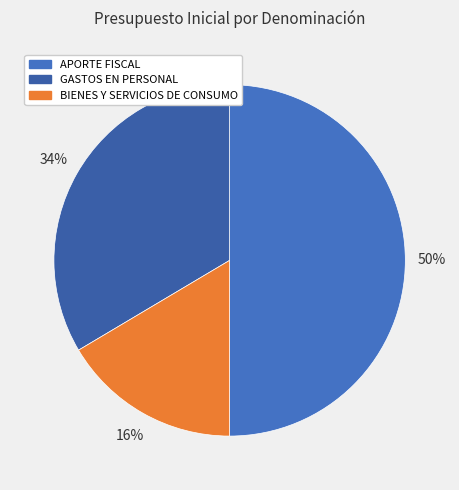

To the nearest percent, what is the difference between the APORTE FISCAL and GASTOS EN PERSONAL slice percentages?

16%